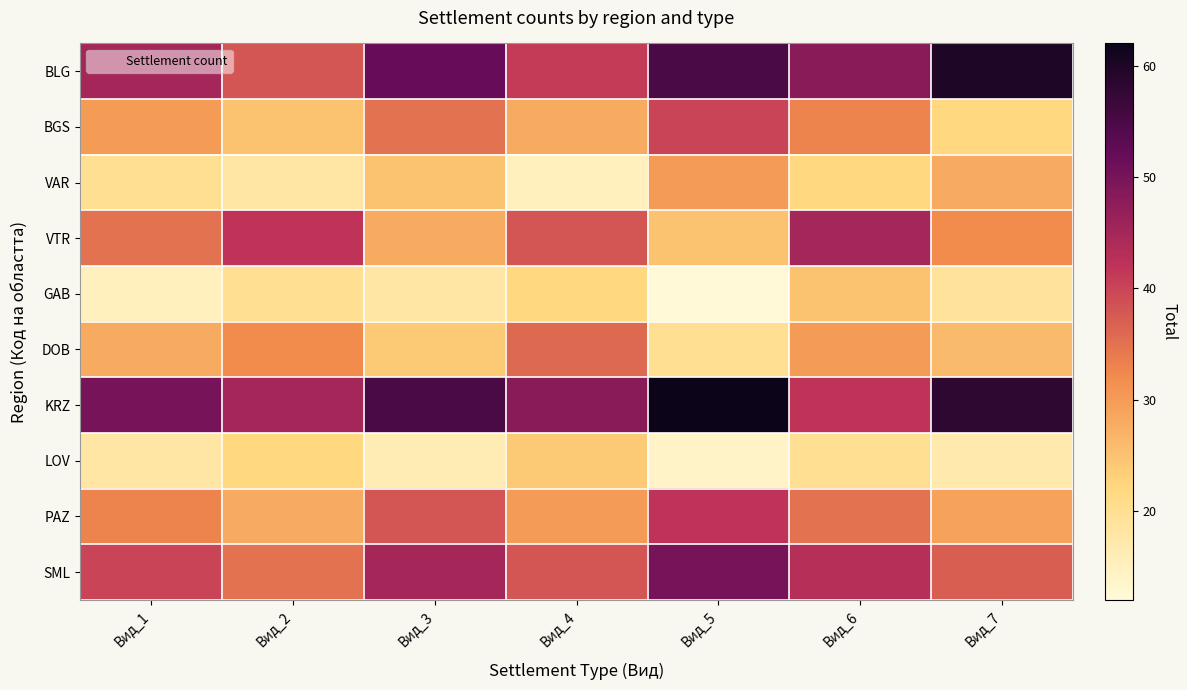

Between Вид_6 and Вид_7, which is larger?

Вид_7